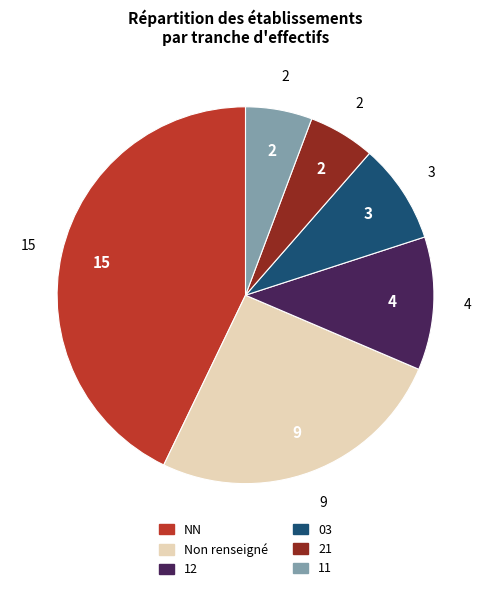

The 21 slice represents 17% of the pie. True or false?

False